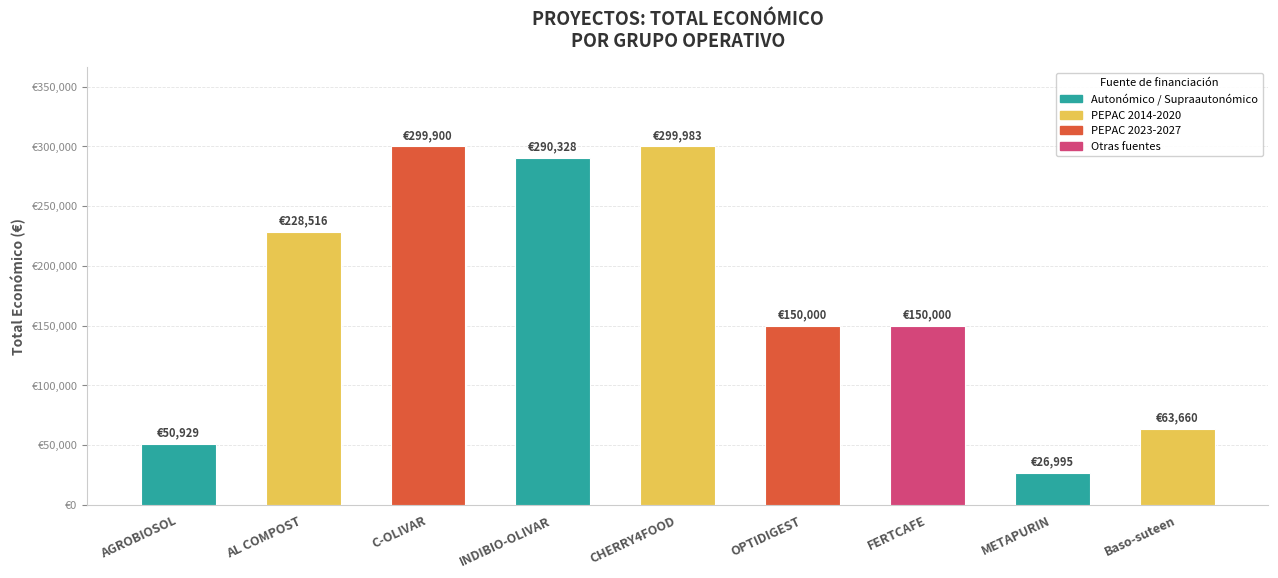

Reading left to right, extract all data points from this chart.

50929	228516	299900	290328	299983	150000	150000	26995	63660